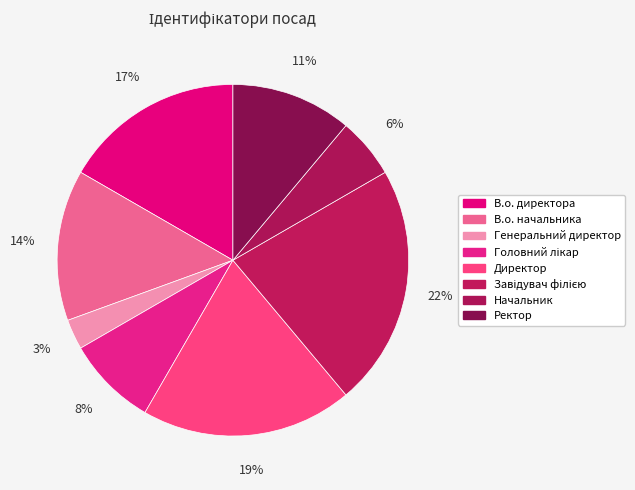

What is the smallest slice in the pie chart?

Генеральний директор